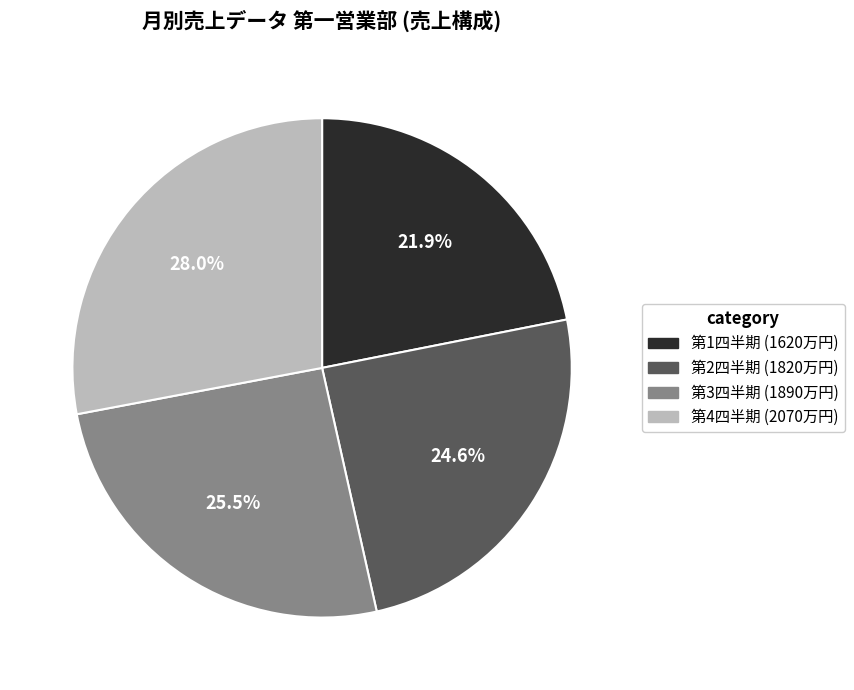

How many slices are in this pie chart?

4